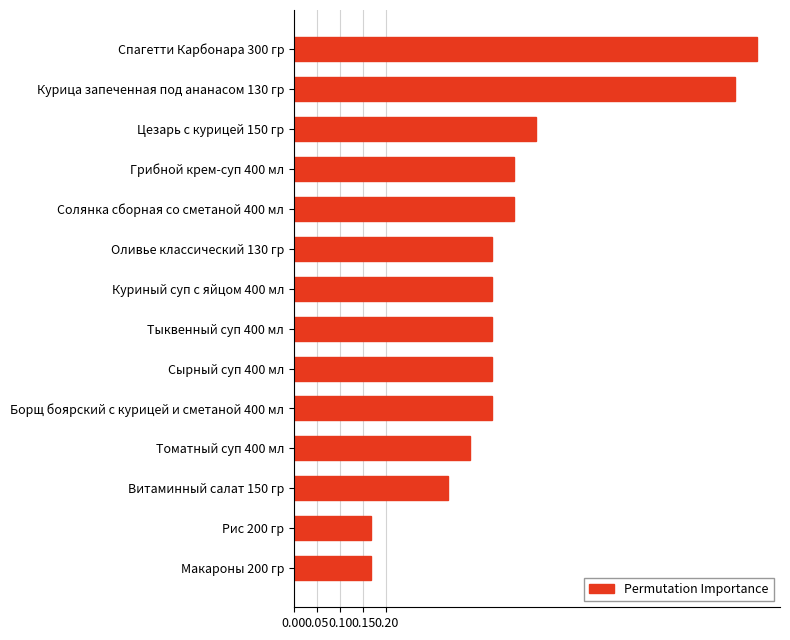

The chart shows a value of 0.2 at Витаминный салат 150 гр. True or false?

False